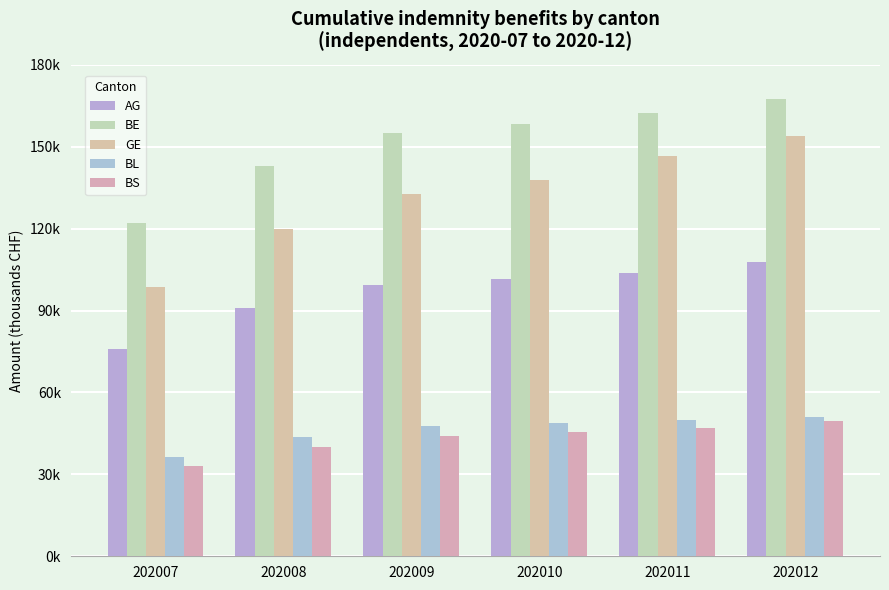

Does the chart contain stacked bars?

No